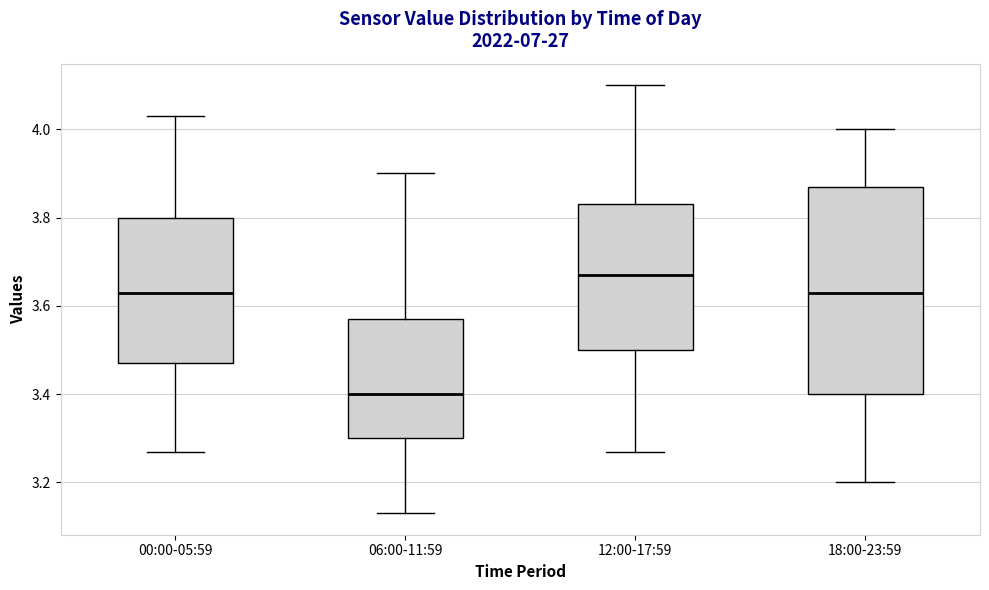

Reading left to right, read every box against the y-axis: the position of its median line, the range the box covers, and the ends of its whiskers. The values are not printed on the chart, so give them approximately, as read against the axis.

00:00-05:59: median 3.64, box 3.48 to 3.80, whiskers 3.28 to 4.04
06:00-11:59: median 3.40, box 3.30 to 3.58, whiskers 3.14 to 3.90
12:00-17:59: median 3.68, box 3.50 to 3.84, whiskers 3.28 to 4.10
18:00-23:59: median 3.64, box 3.40 to 3.88, whiskers 3.20 to 4.00